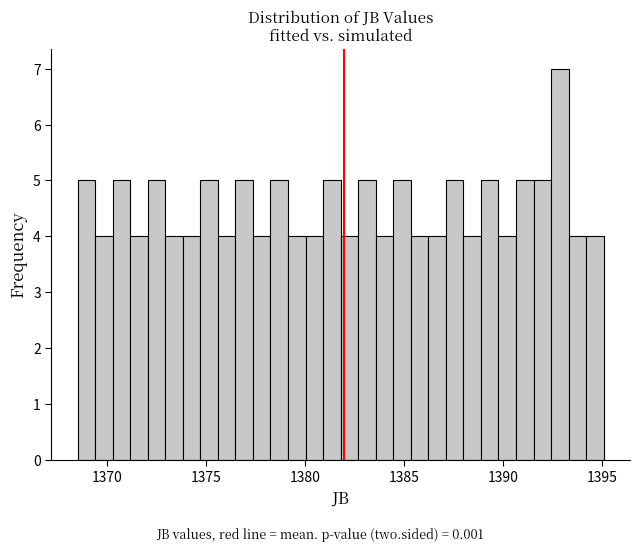

Read against the x-axis, roughly where is the centre of the tallest bar?

1393.0